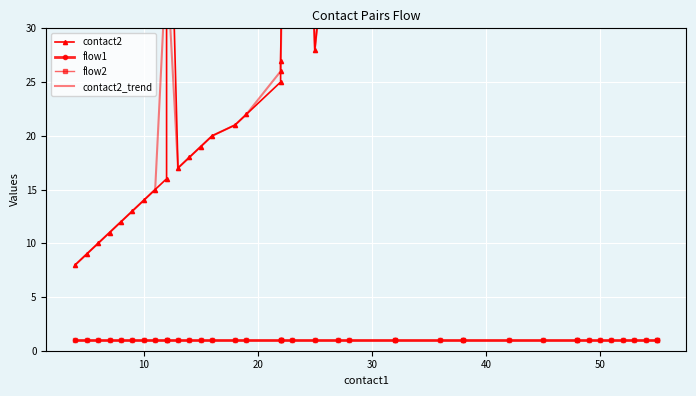

Which series has the largest total across all categories?

contact2